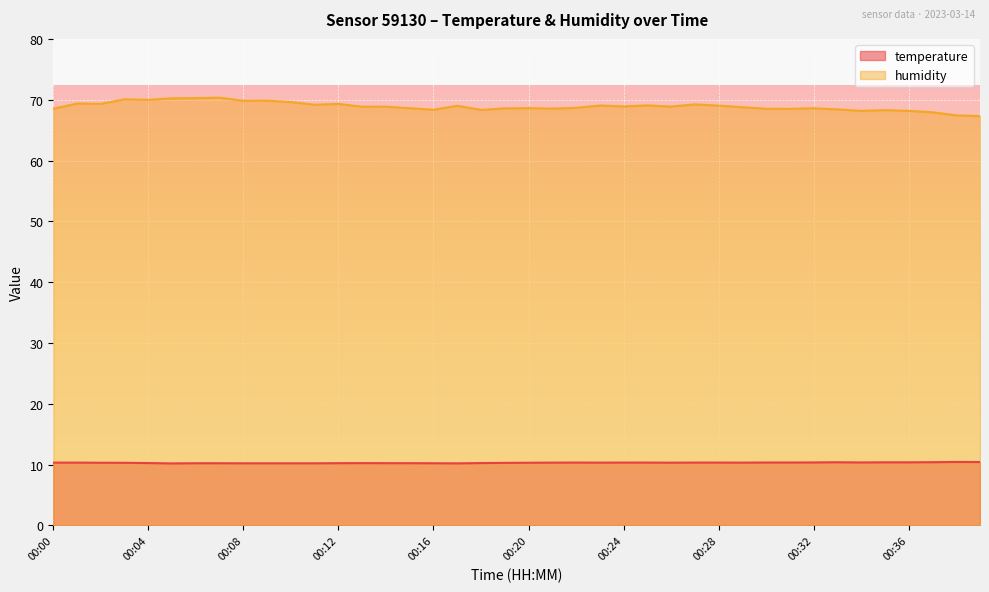

Which series has the widest spread of values?

humidity